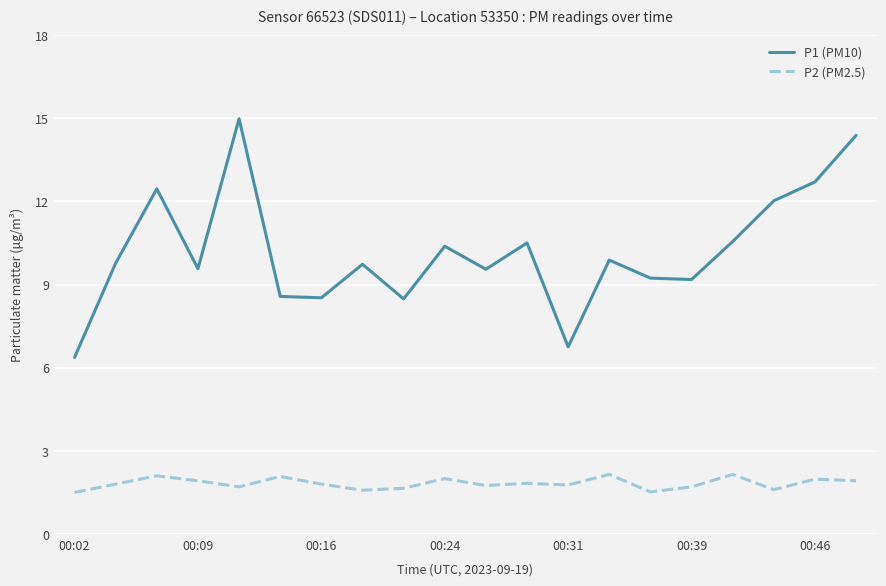

List the series in order of their overall mean, lowest first.

P2 (PM2.5), P1 (PM10)